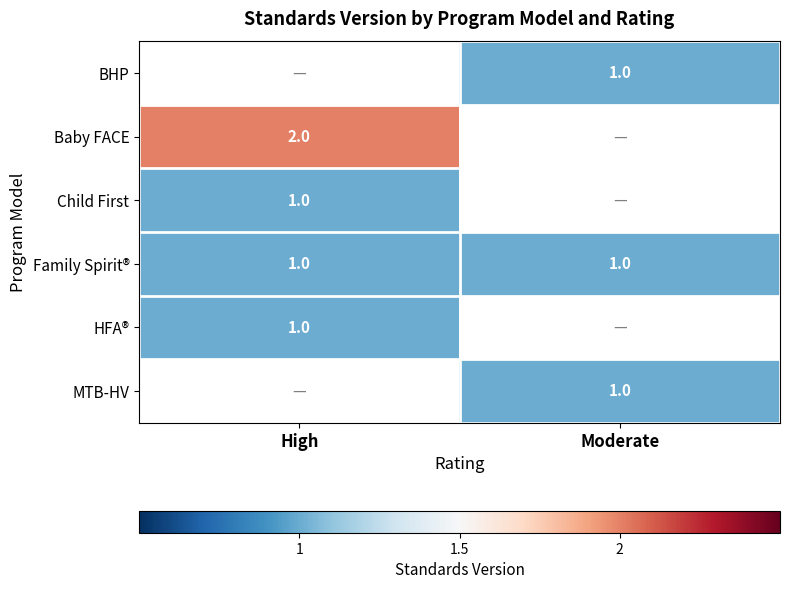

Is it true that BHP equals 2 at Moderate?

False